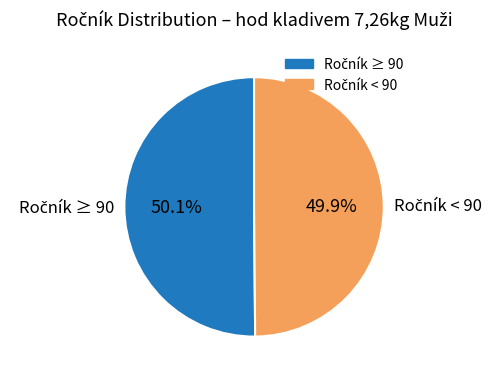

Is there a majority slice in this chart?

Yes